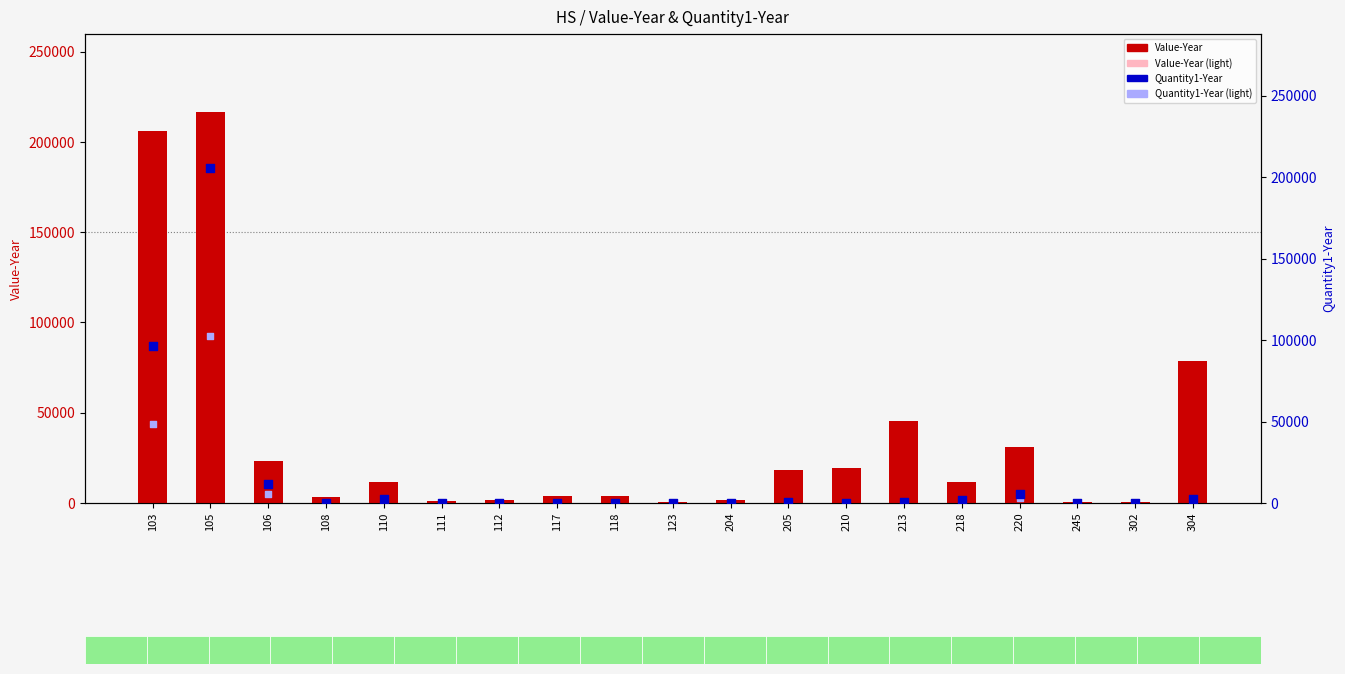

Which series has the largest Y range (max minus min)?

Value-Year